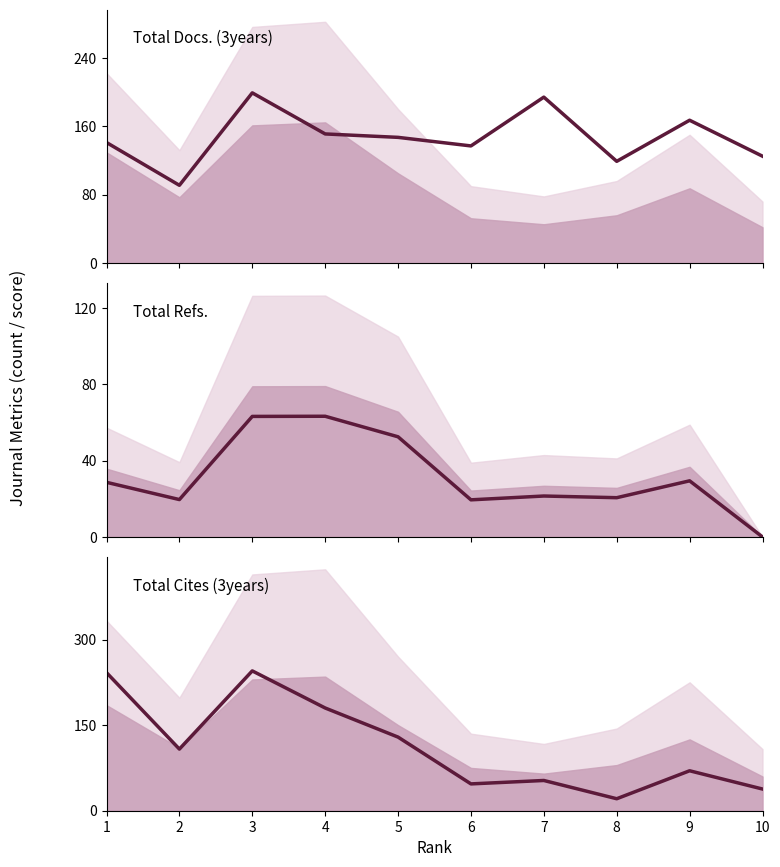

At which label is Total Cites (3years) closest to 133?

5